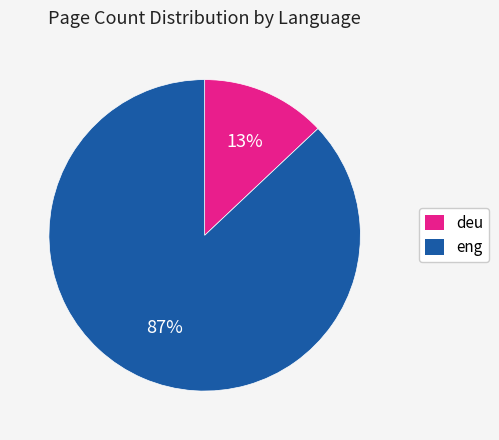

To the nearest percent, what is the difference between the largest and smallest slice percentages?

74%